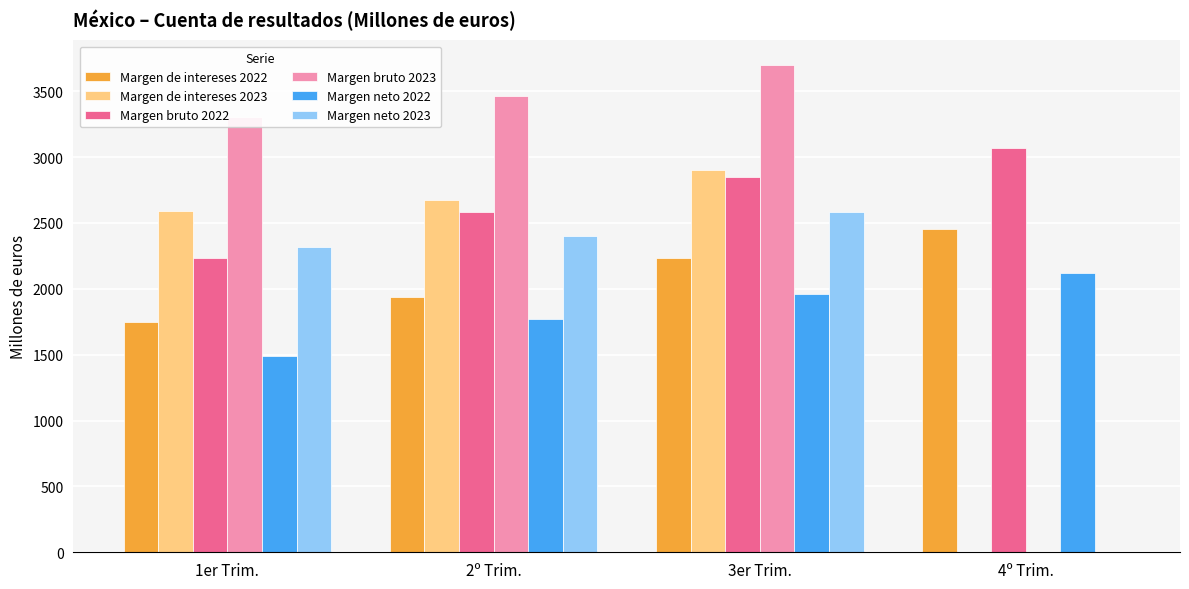

The value of Margen bruto 2022 at 4º Trim. is 4572.2. True or false?

False